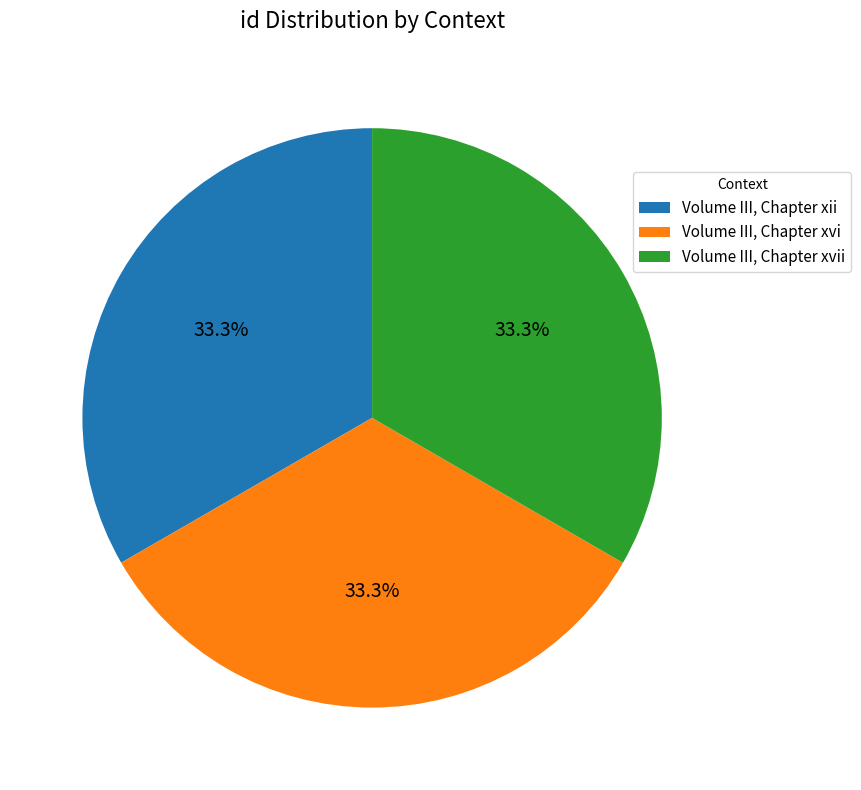

What portion of the pie excludes Volume III, Chapter xvii?

66.7%